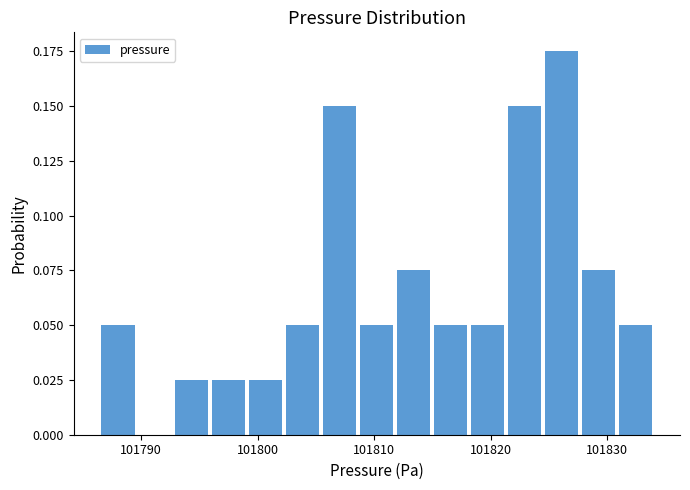

Read against the x-axis, roughly where is the centre of the tallest bar?

101826